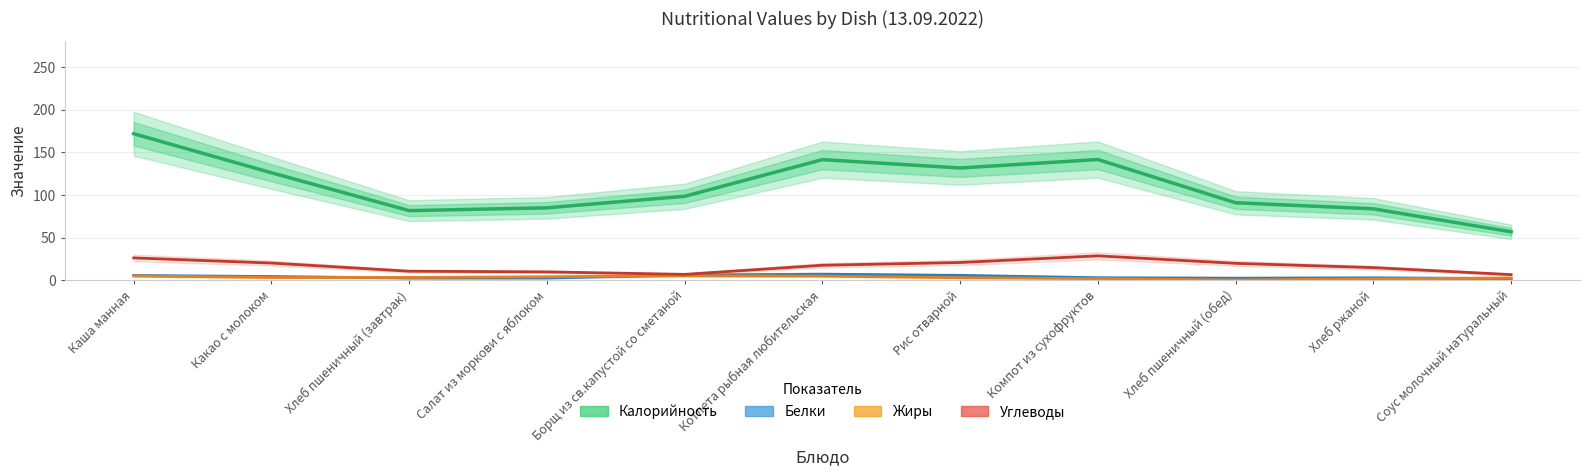

Is this an area chart (filled region under the line)?

No